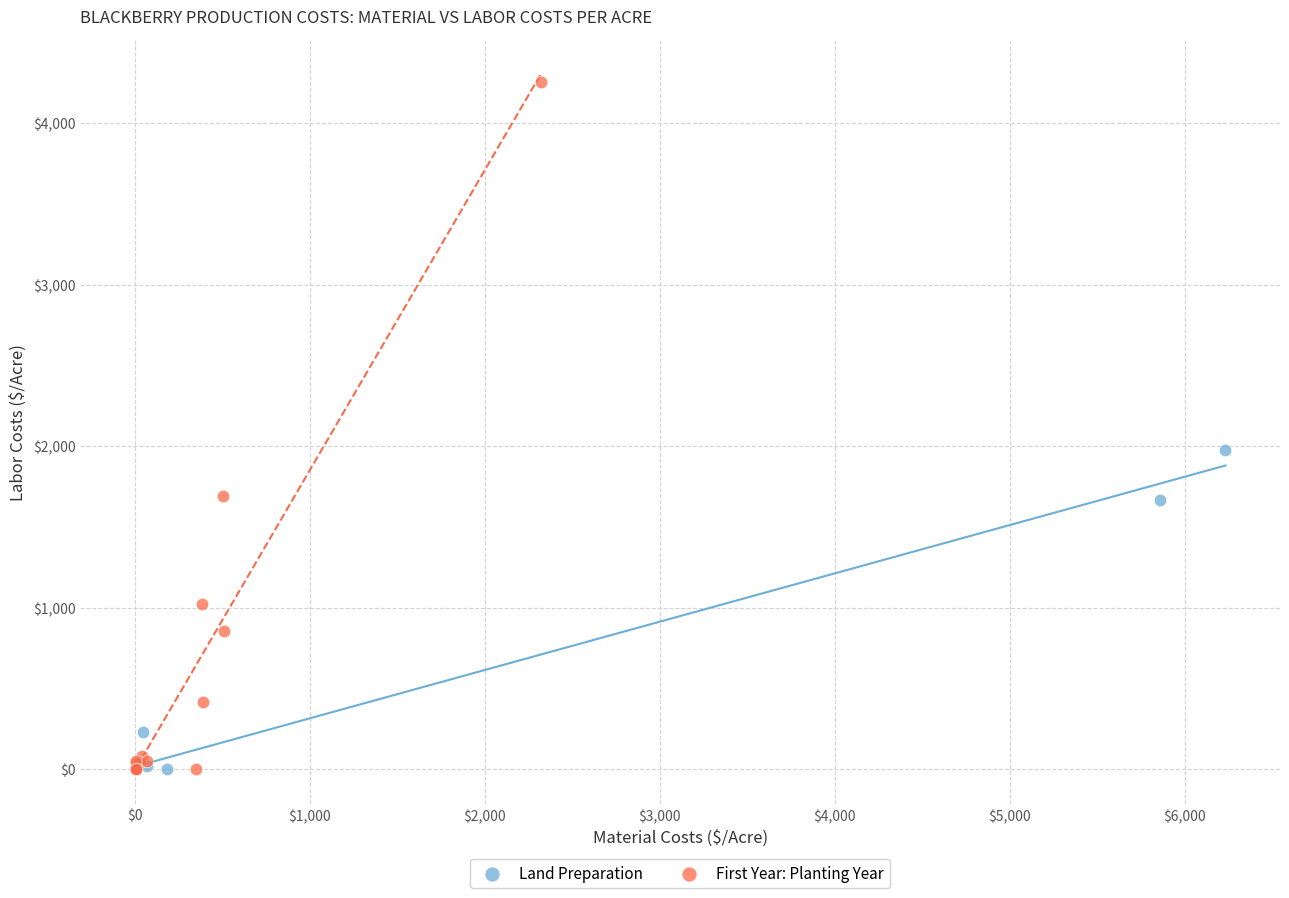

Which series reaches the maximum Y coordinate?

First Year: Planting Year